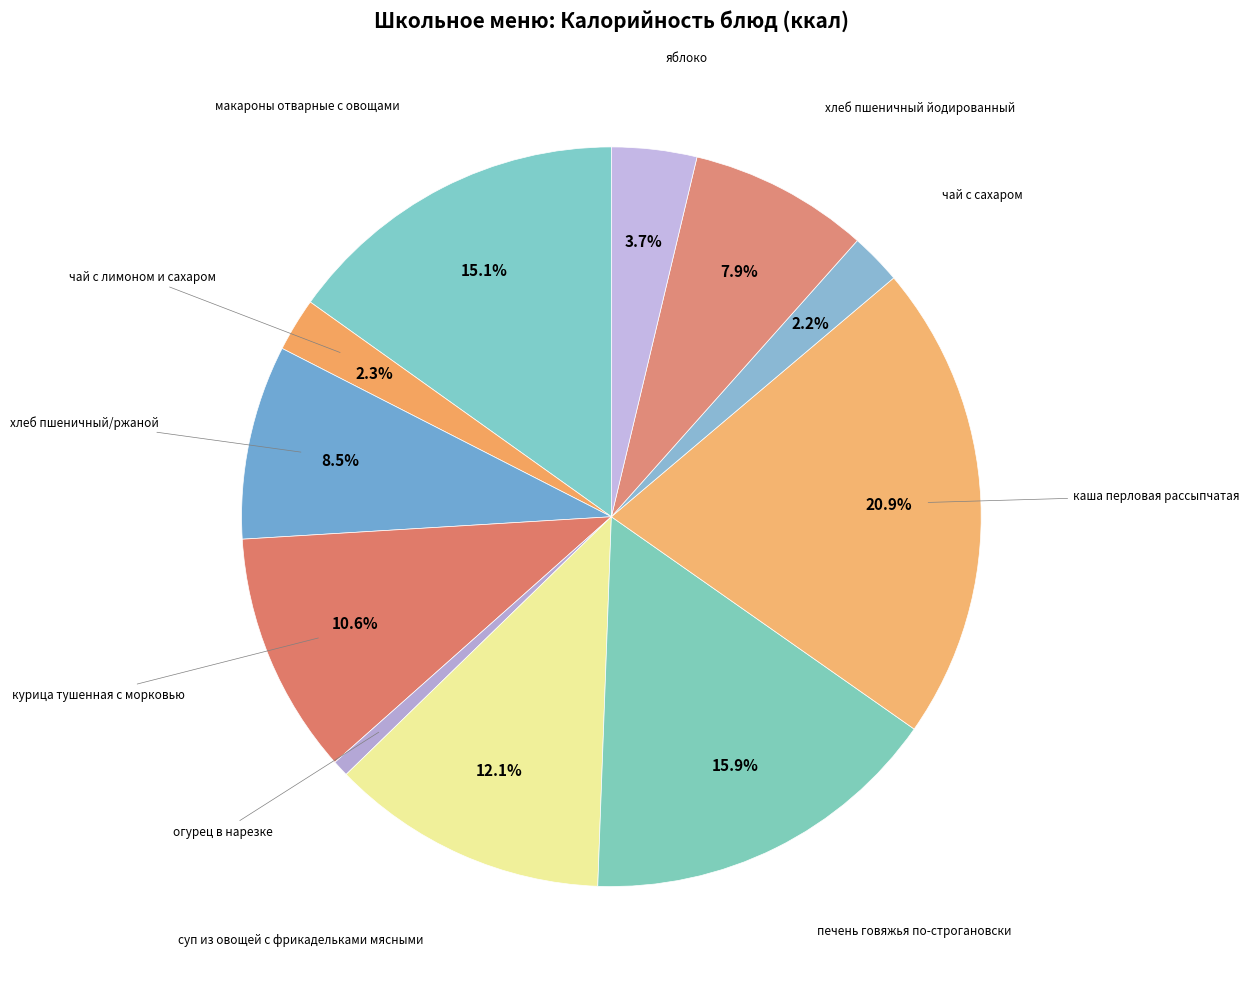

To the nearest percent, what portion does курица тушенная с морковью represent?

11%